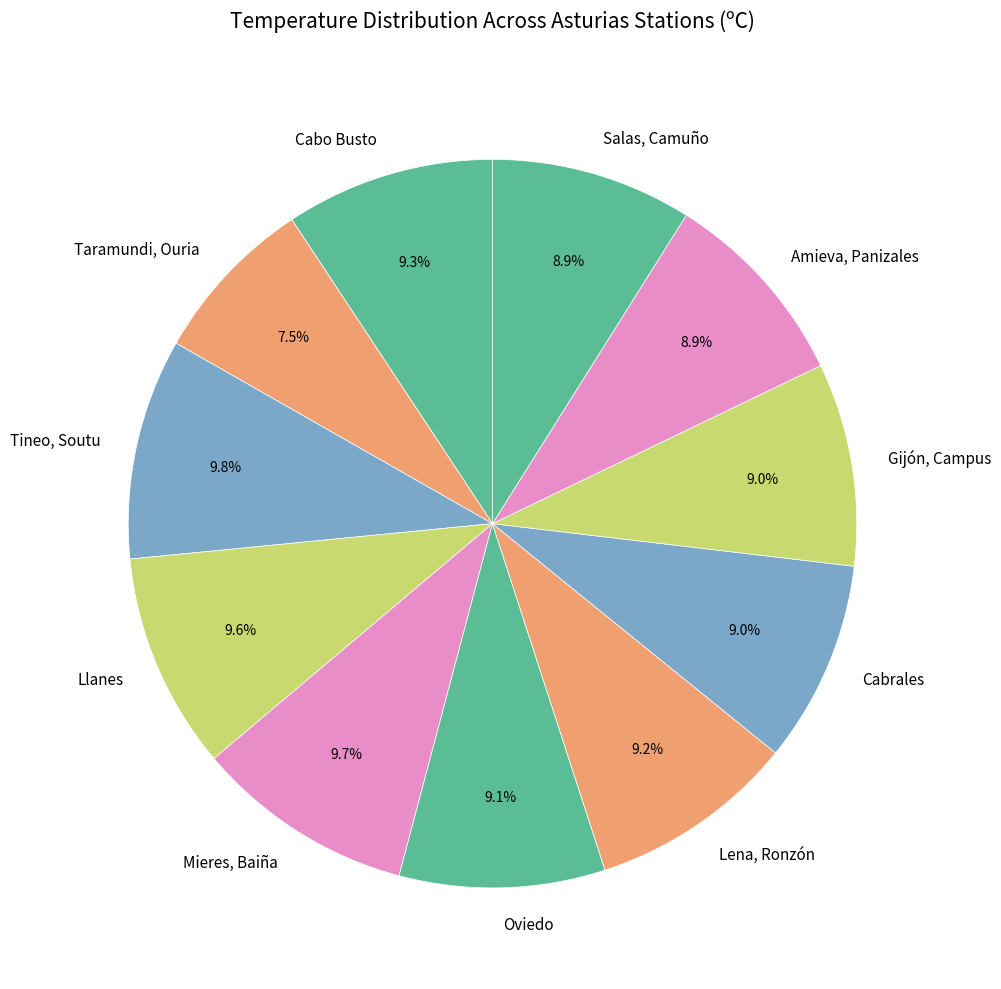

Is there a majority slice in this chart?

No